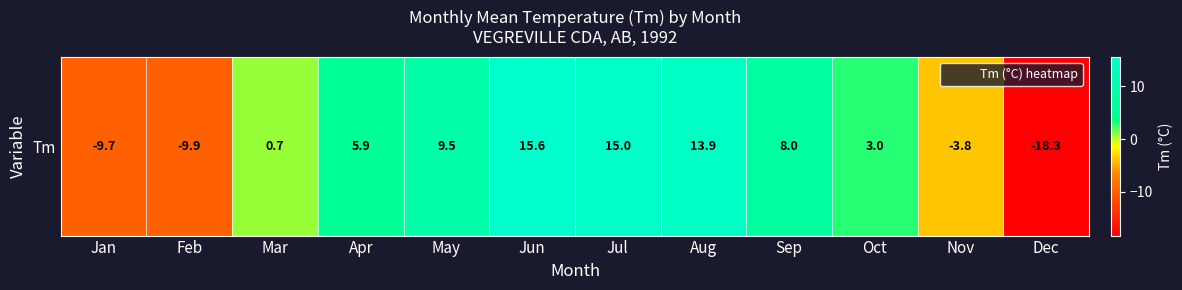

Rank the categories by value from lowest to highest.

Dec, Feb, Jan, Nov, Mar, Oct, Apr, Sep, May, Aug, Jul, Jun